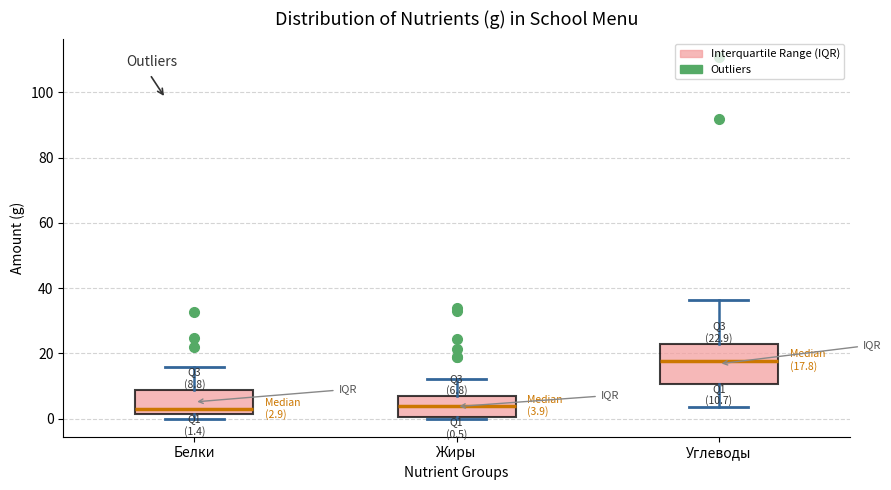

Which box is the tallest, from its lower edge to its upper edge?

Углеводы